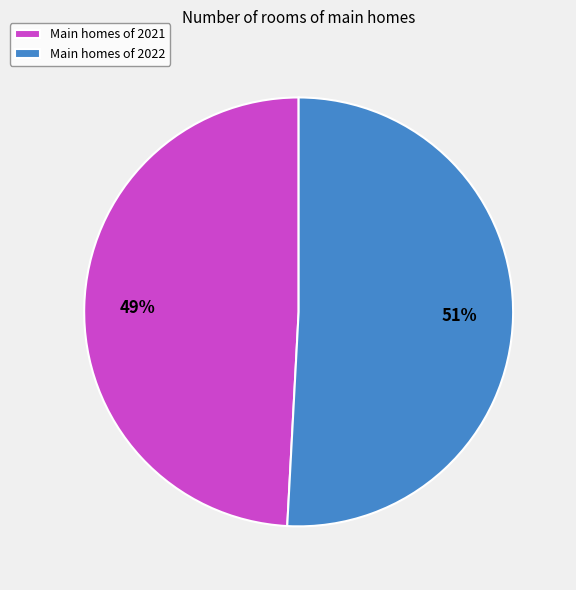

Between Main homes of 2022 and Main homes of 2021, which is larger?

Main homes of 2022